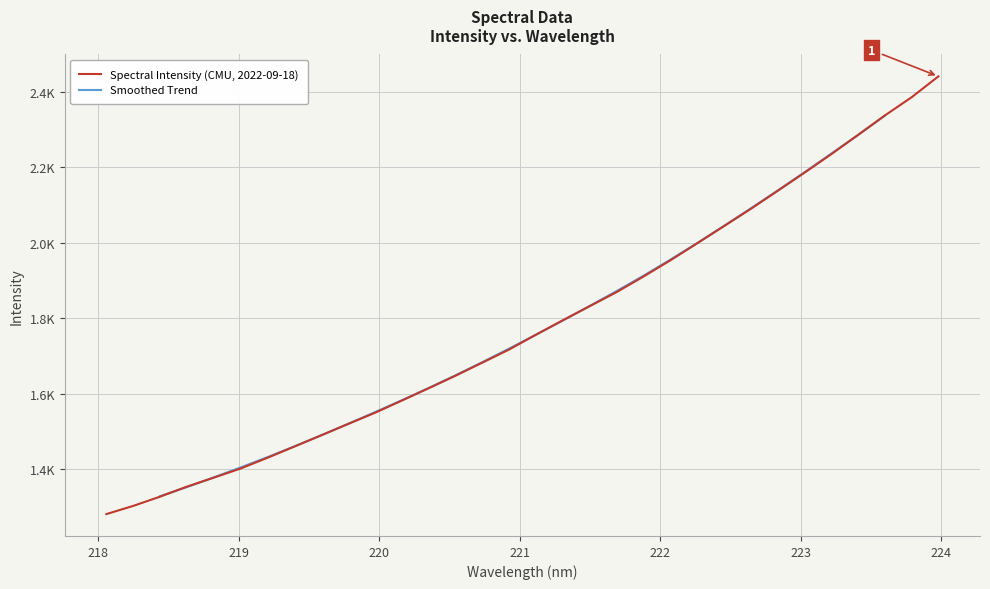

Reading right to left, extract all data points from this chart.

223.9802=2440.8	223.7895=2385.5	223.5987=2337.1	223.408=2285.4	223.2172=2234.4	223.0264=2185.3	222.8355=2137.2	222.6447=2089.5	222.4538=2043.7	222.263=1998.1	222.0721=1953.1	221.8812=1910.2	221.6902=1869.0	221.4993=1831.9	221.3083=1794.5	221.1174=1756.3	220.9264=1717.0	220.7354=1682.2	220.5444=1647.5	220.3533=1614.2	220.1623=1581.6	219.9712=1549.2	219.7801=1519.5	219.589=1489.5	219.3979=1459.8	219.2067=1430.1	219.0156=1401.6	218.8244=1377.4	218.6332=1353.5	218.442=1326.9	218.2508=1302.4	218.0596=1280.7